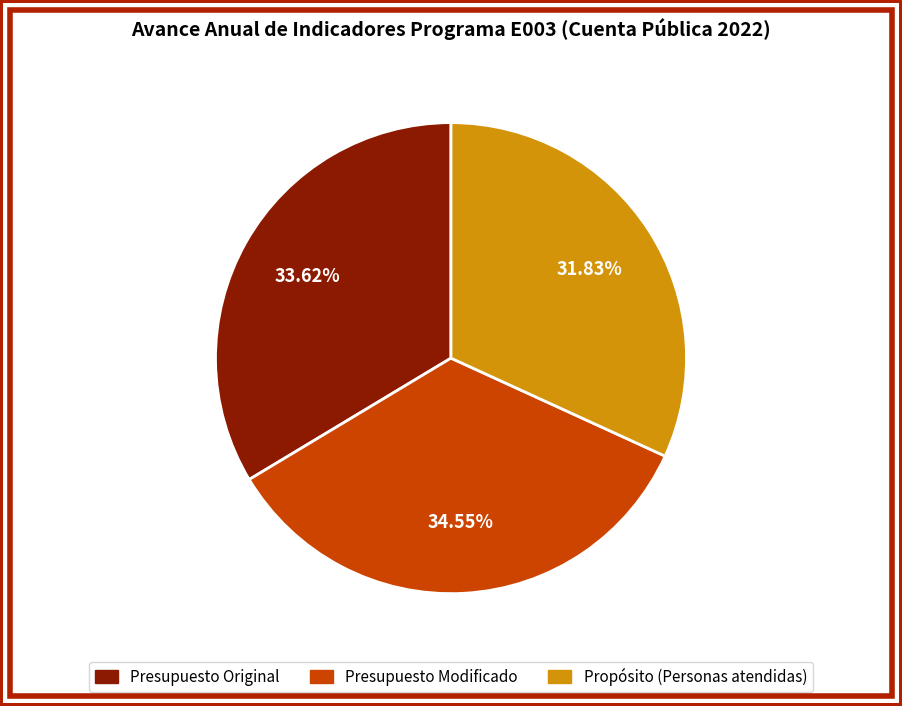

Which category has the biggest portion of the pie?

Presupuesto Modificado